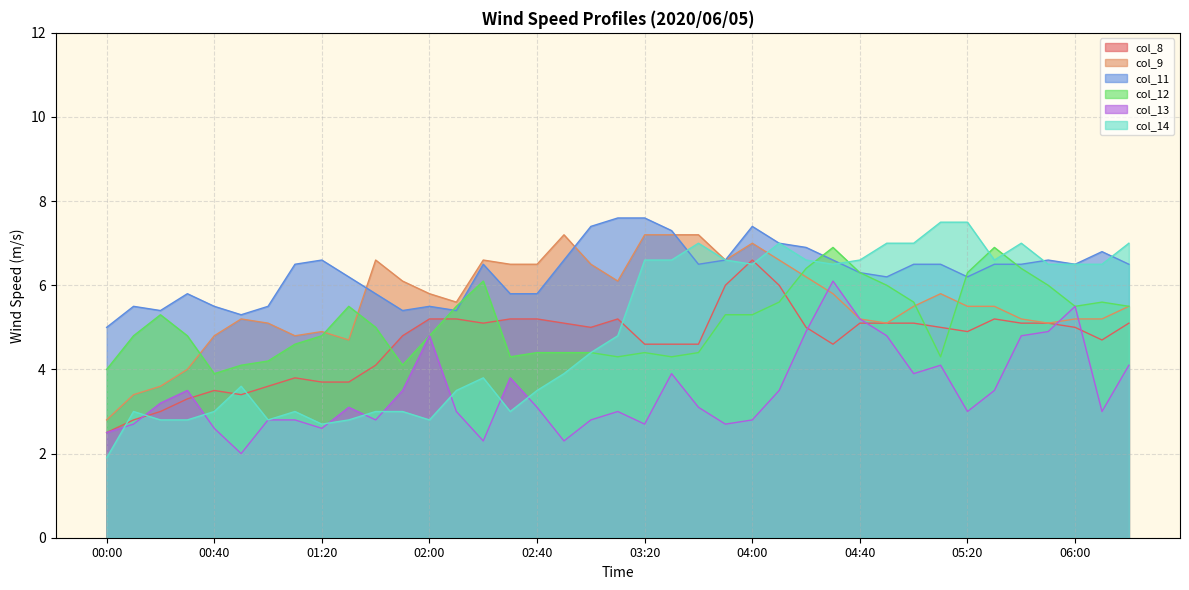

Which series changed the most between 06:10 and 06:20?

col_13